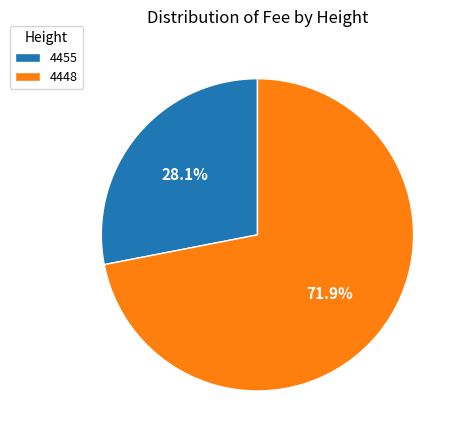

What percentage is the 4455 slice, to the nearest percent?

28%